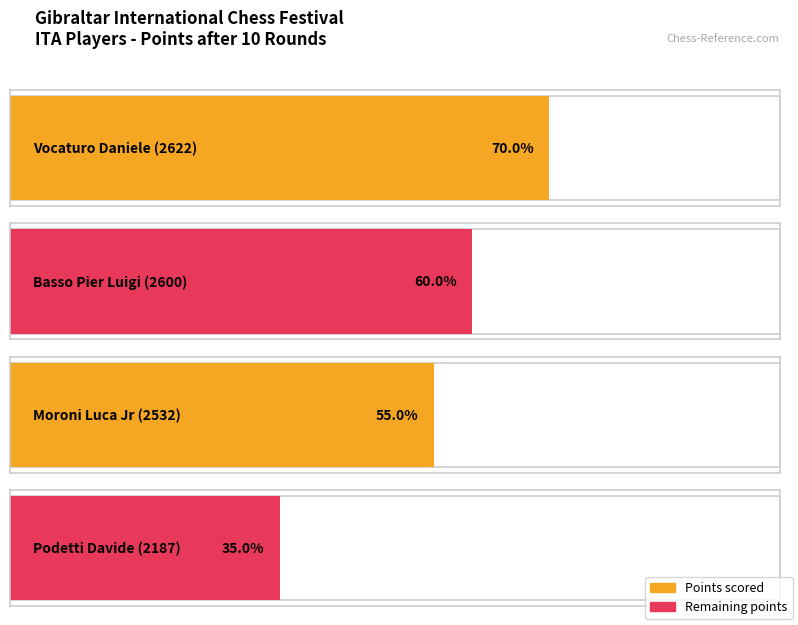

Which category has the highest value across all series?

Vocaturo Daniele